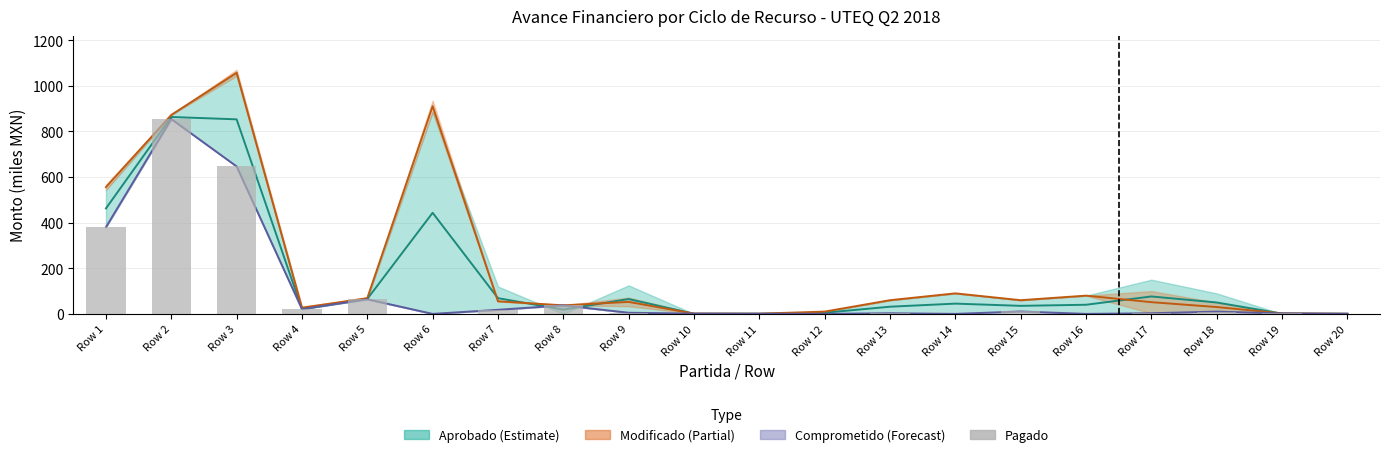

The value at Row 14 is 284.7. True or false?

False